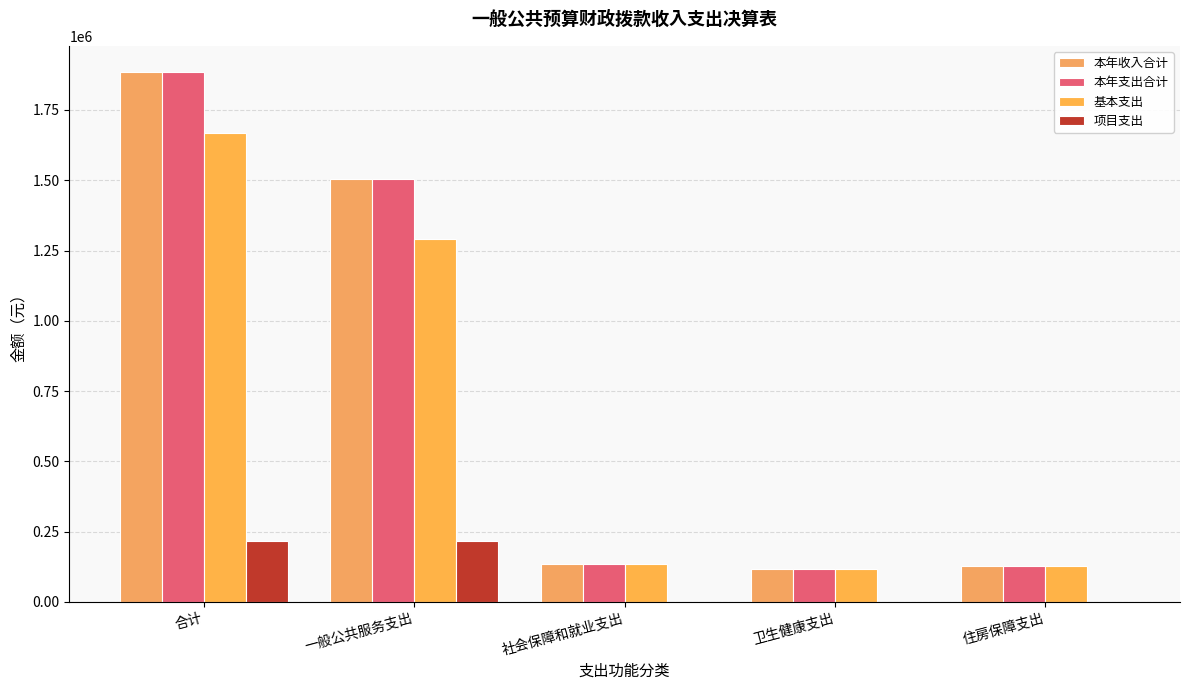

Where is 本年收入合计 nearest to the value 1001027?

一般公共服务支出